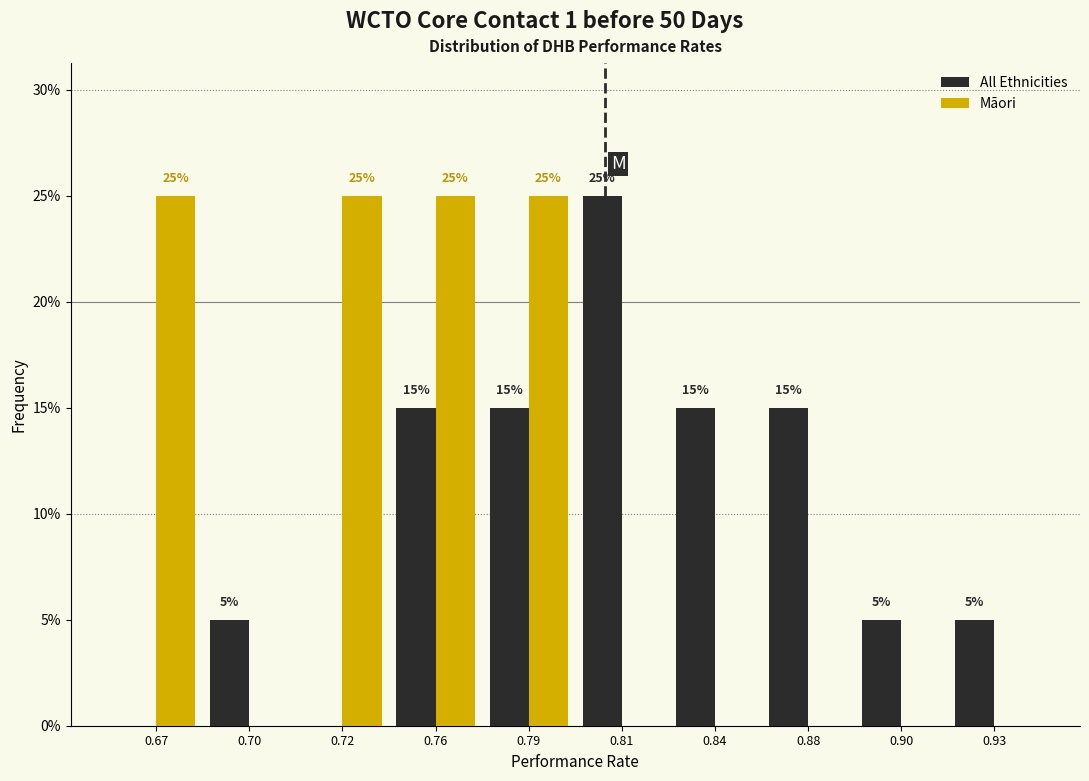

Reading left to right, extract all data points from this chart.

All Ethnicities: 0.67=0	0.70=5	0.72=0	0.76=15	0.79=15	0.81=25	0.84=15	0.88=15	0.90=5	0.93=5
Māori: 0.67=25	0.70=0	0.72=25	0.76=25	0.79=25	0.81=0	0.84=0	0.88=0	0.90=0	0.93=0